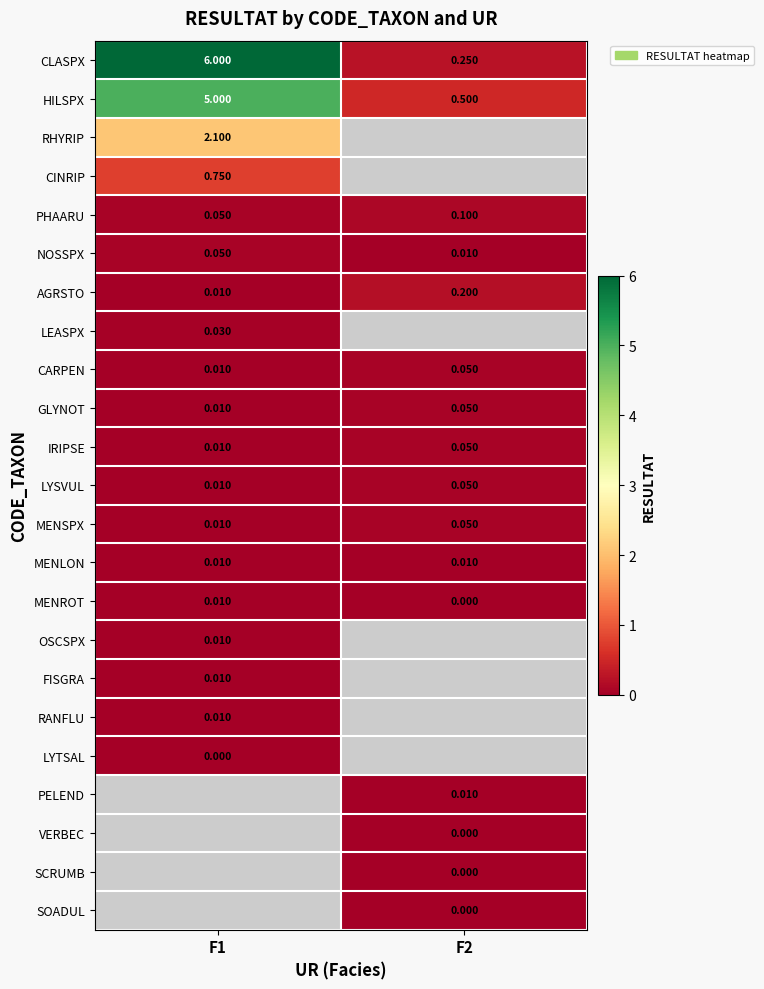

Which series has the largest range (max minus min)?

CLASPX